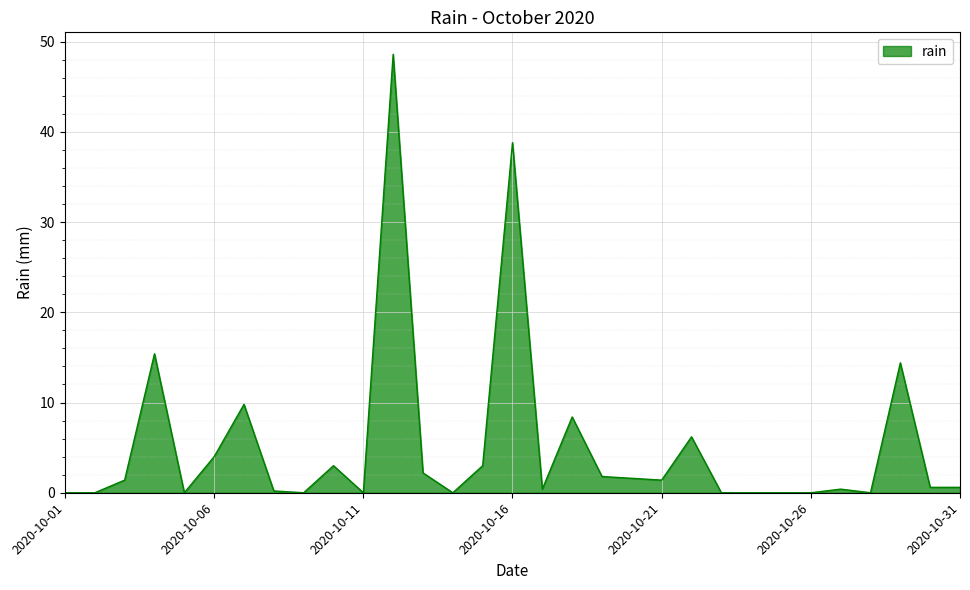

What is the maximum value shown in the chart?

48.6